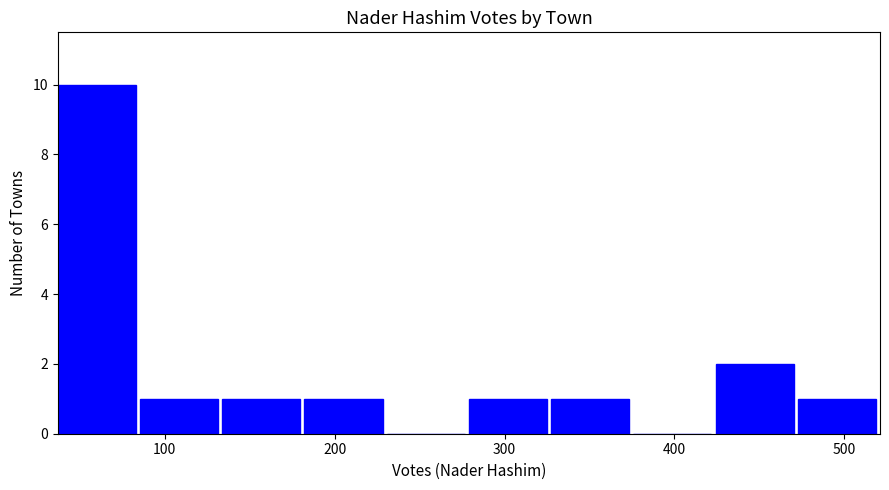

What is the height of the bar covering 130 to 180 on the x-axis? Neither the bar edges nor the heights are printed on the chart, so give them approximately, as read against the axes.

1